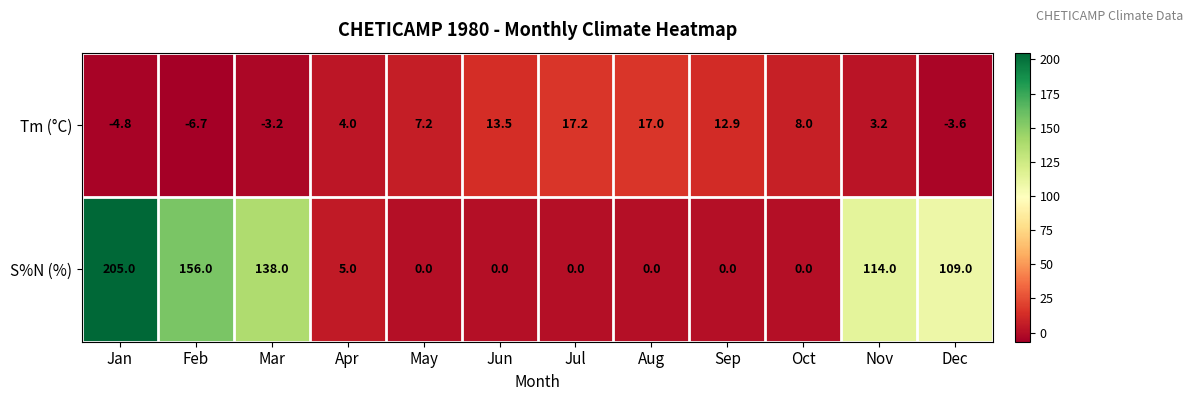

Rank the series by their average value, from lowest to highest.

Tm (°C), S%N (%)